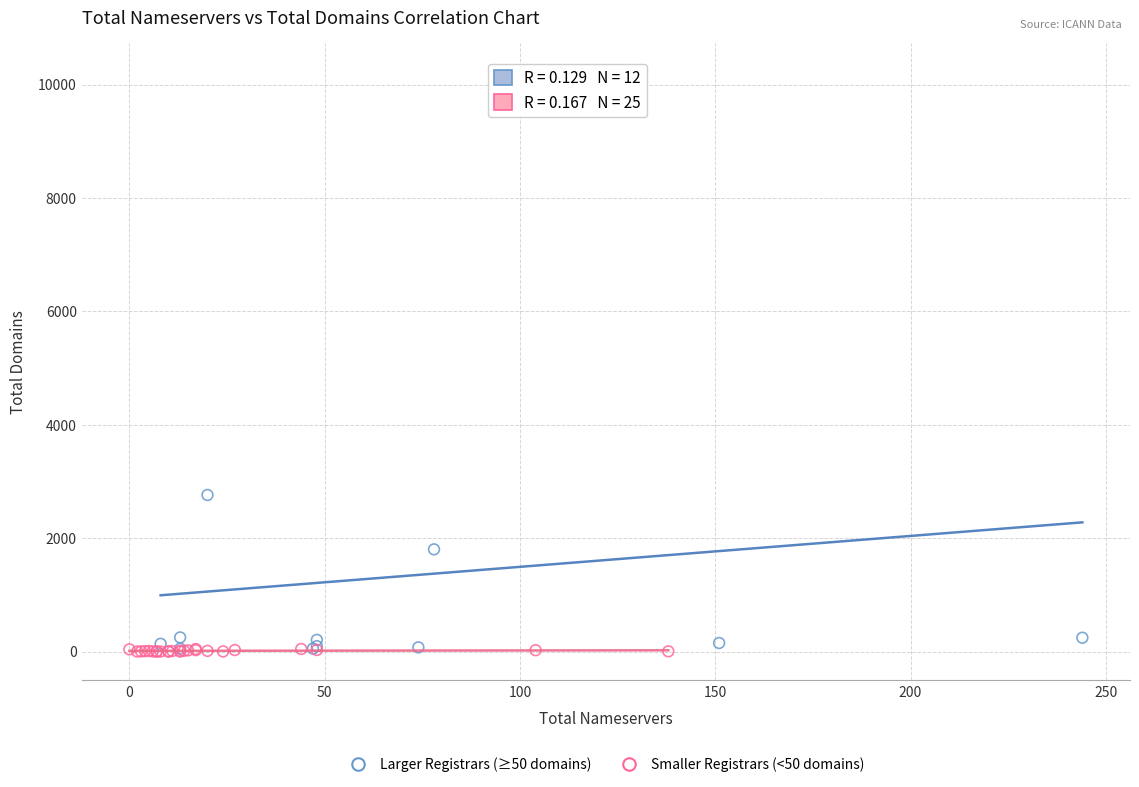

Which series has the widest spread of Y values?

Larger Registrars (≥50 domains)